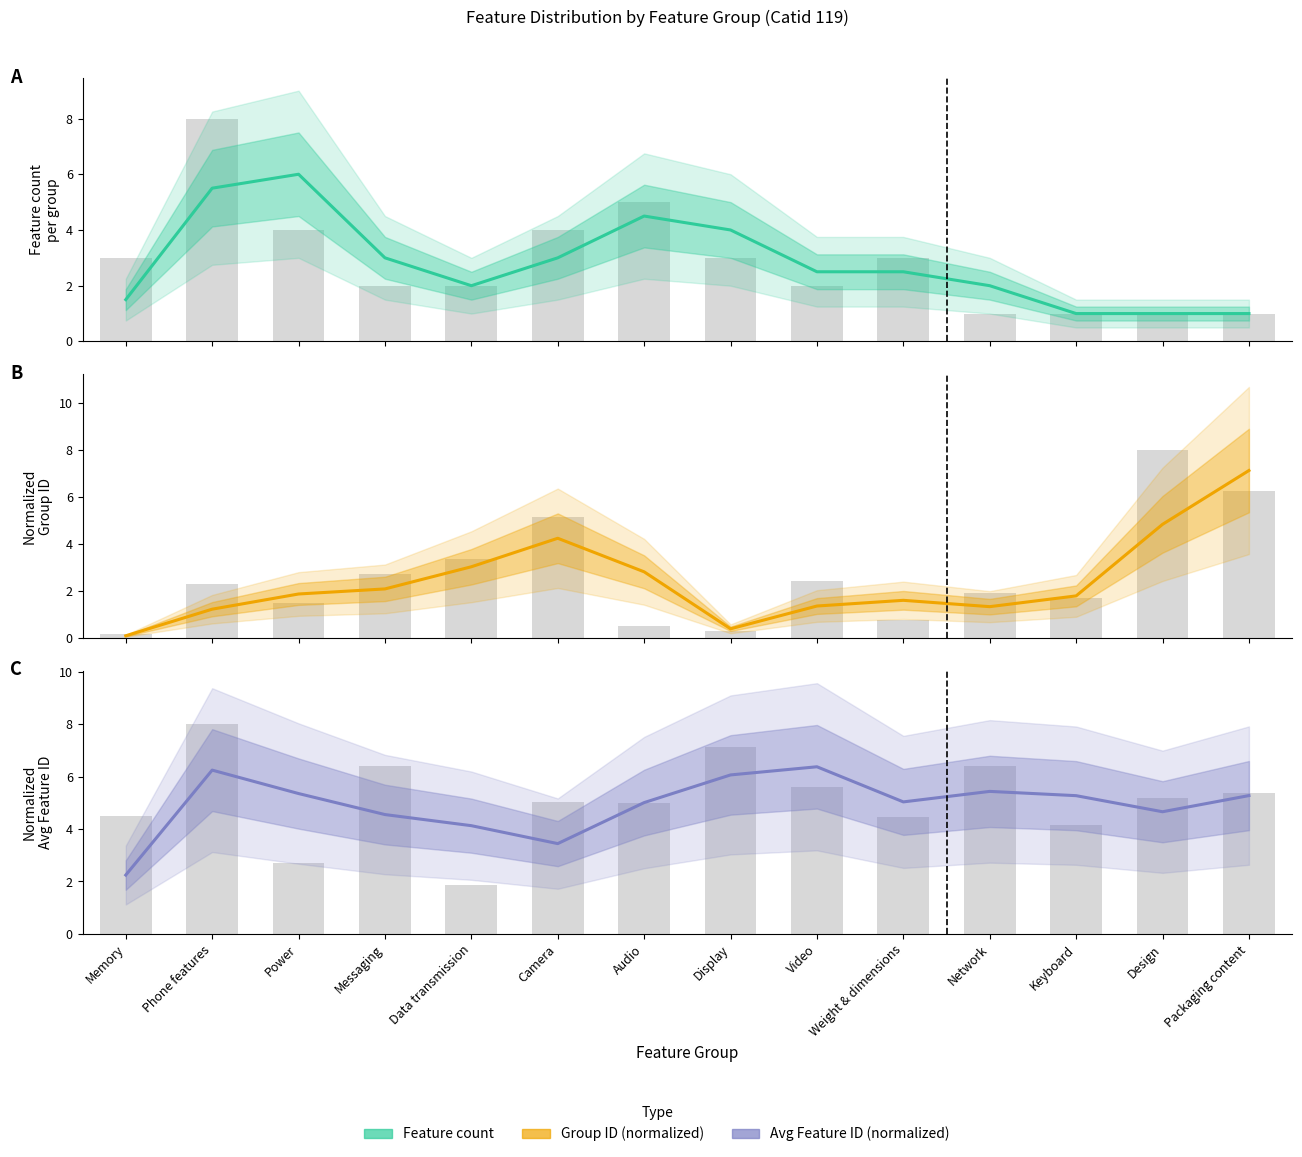

What is the lowest value of the Avg Feature ID (normalized) series?

2.2